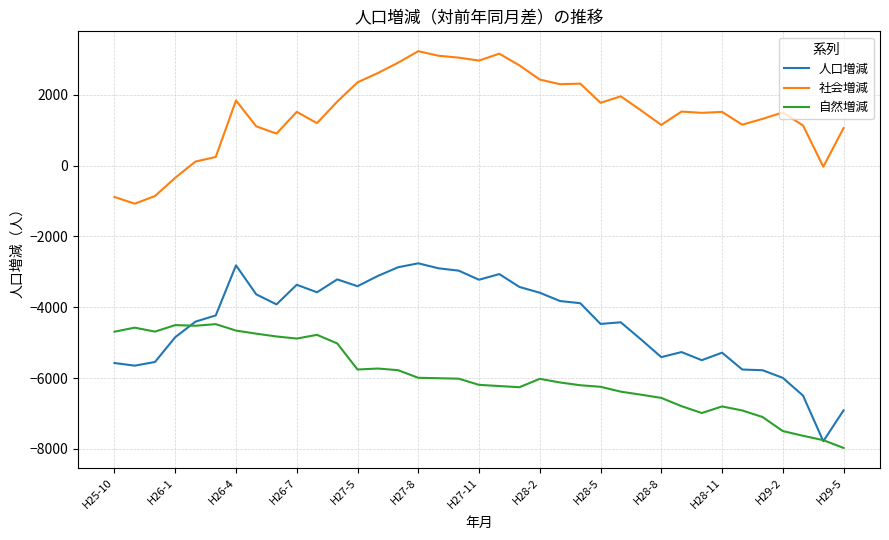

True or false: 人口増減 and 社会増減 intersect in this chart.

False